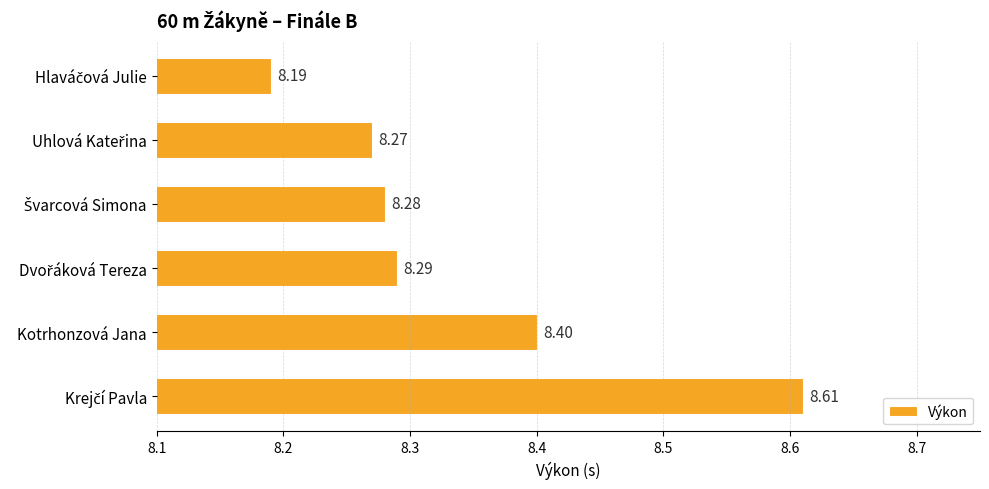

What is the difference between the maximum and second lowest values?

0.3